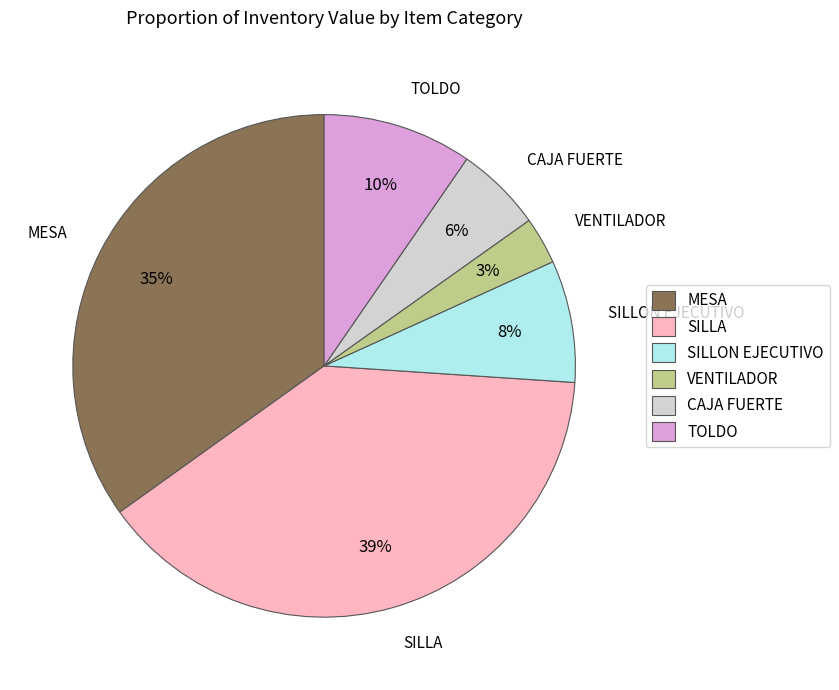

What is the ratio of the value at VENTILADOR to the value at MESA?

0.1